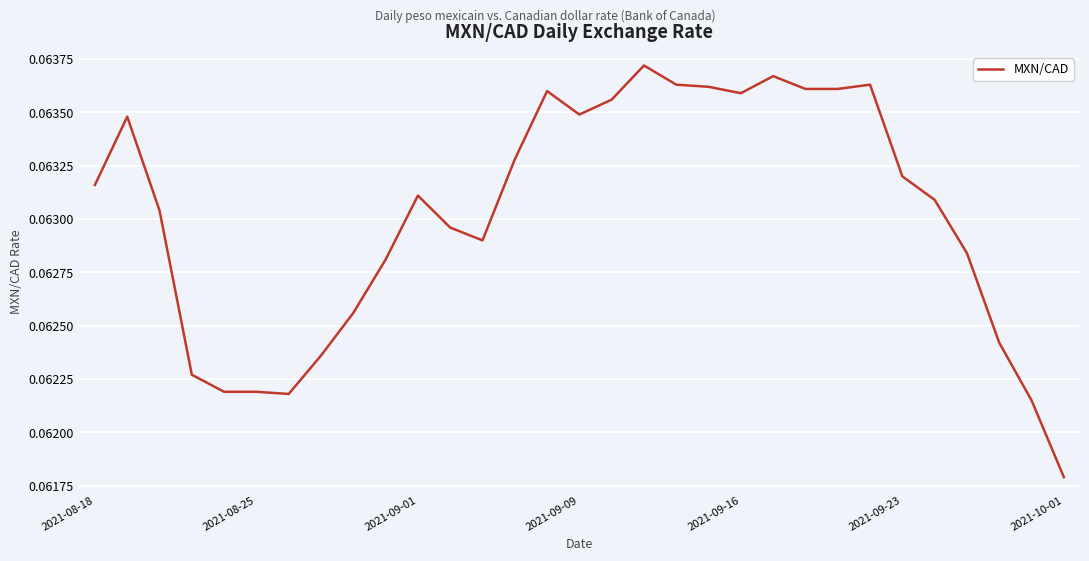

How many lines are shown in the chart?

1